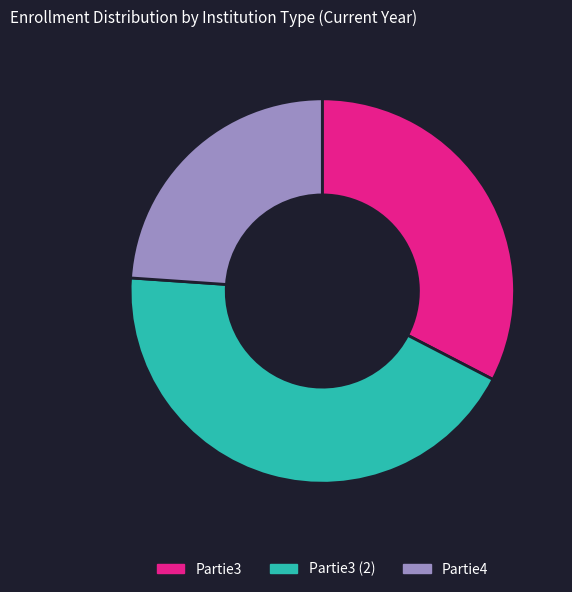

What is the largest slice in the pie chart?

Partie3 (2)